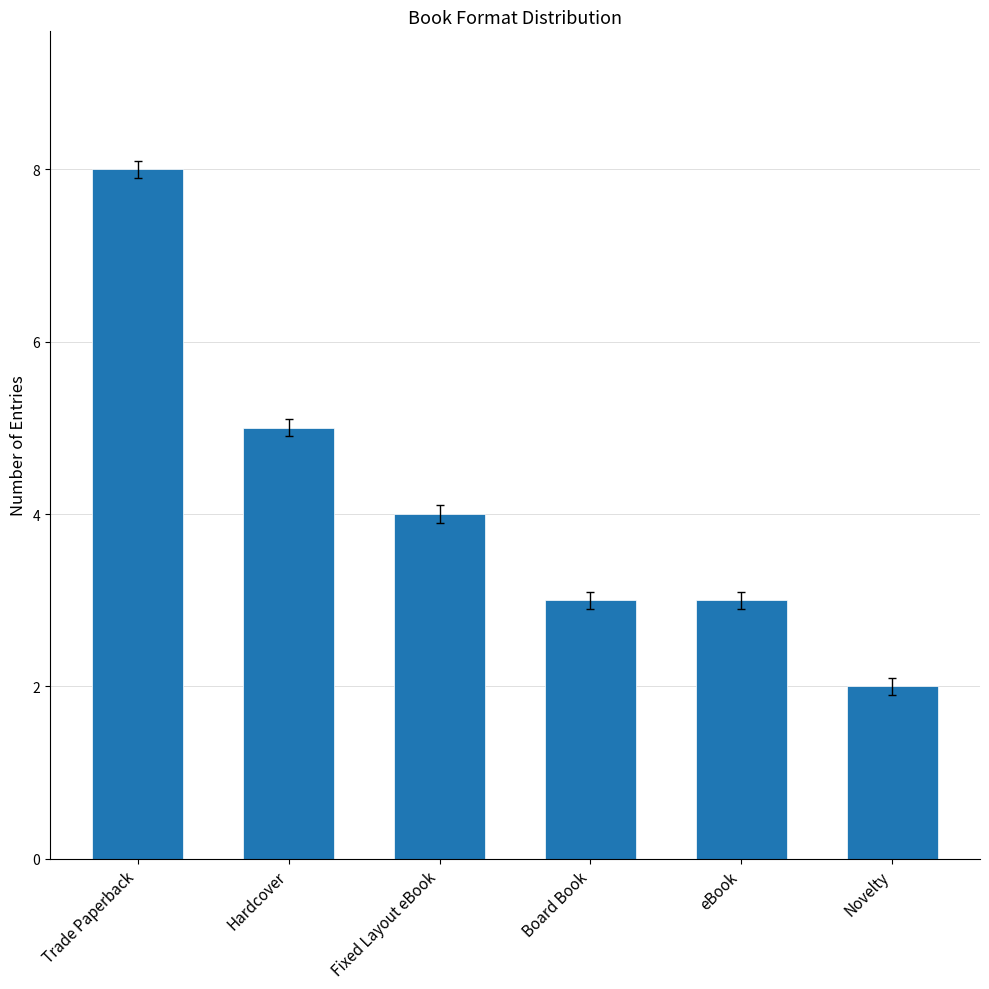

Does the chart contain any negative values?

No